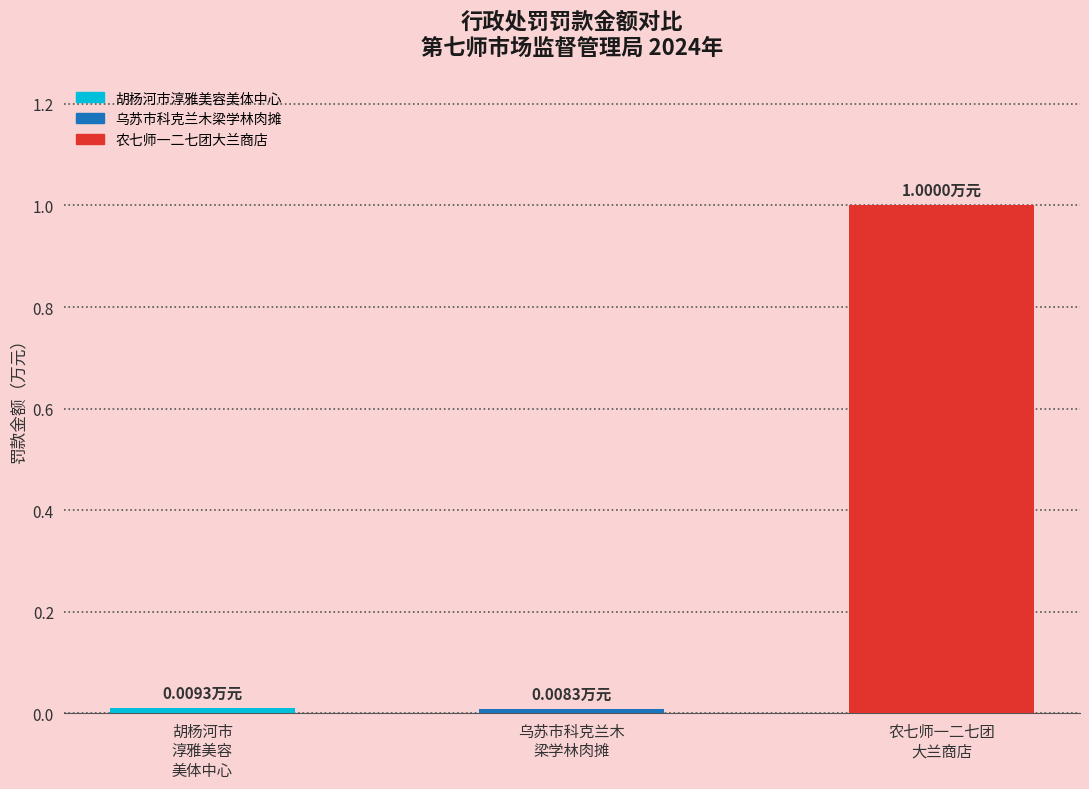

What is the sum of all values?

1.0